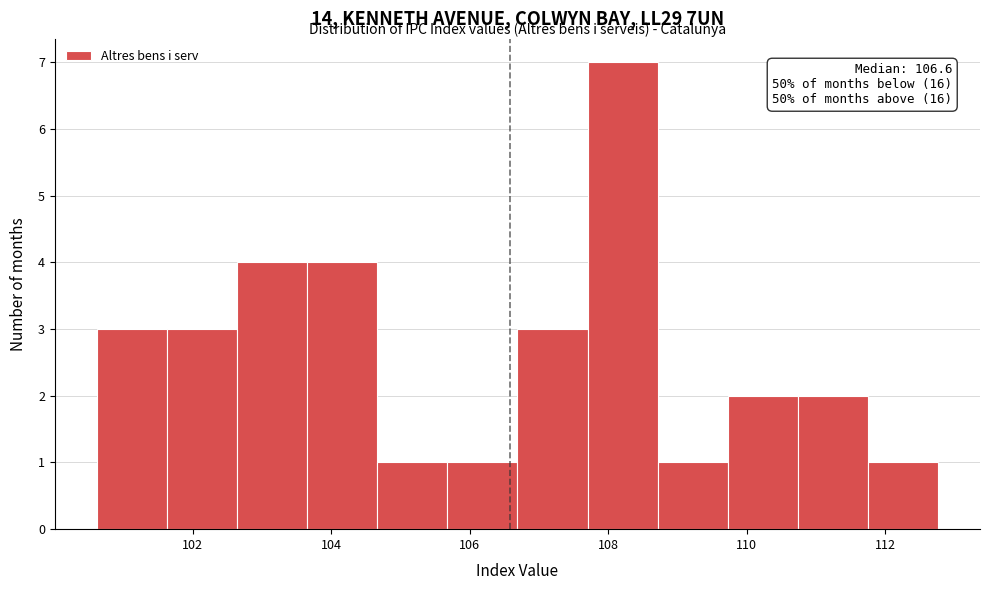

Over which range of the x-axis is the bar tallest?

107.8 to 108.8